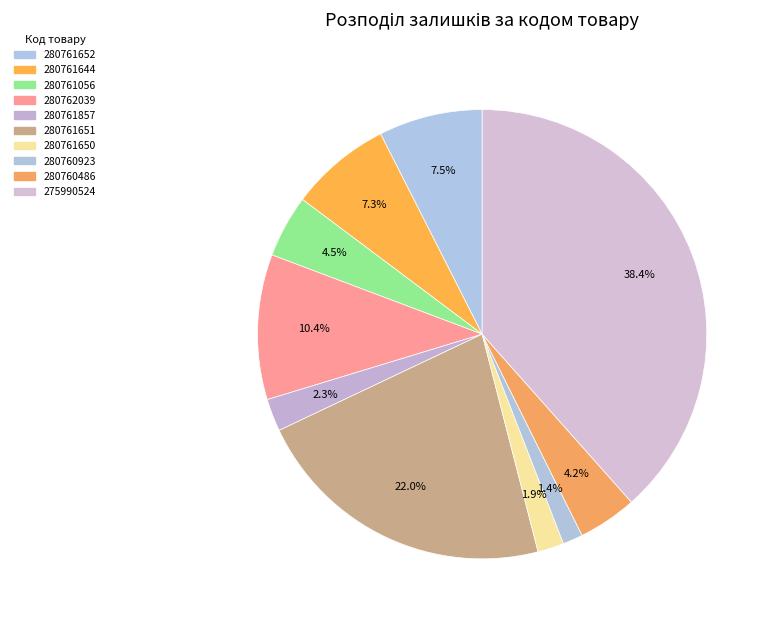

Count the number of slices in the pie.

10